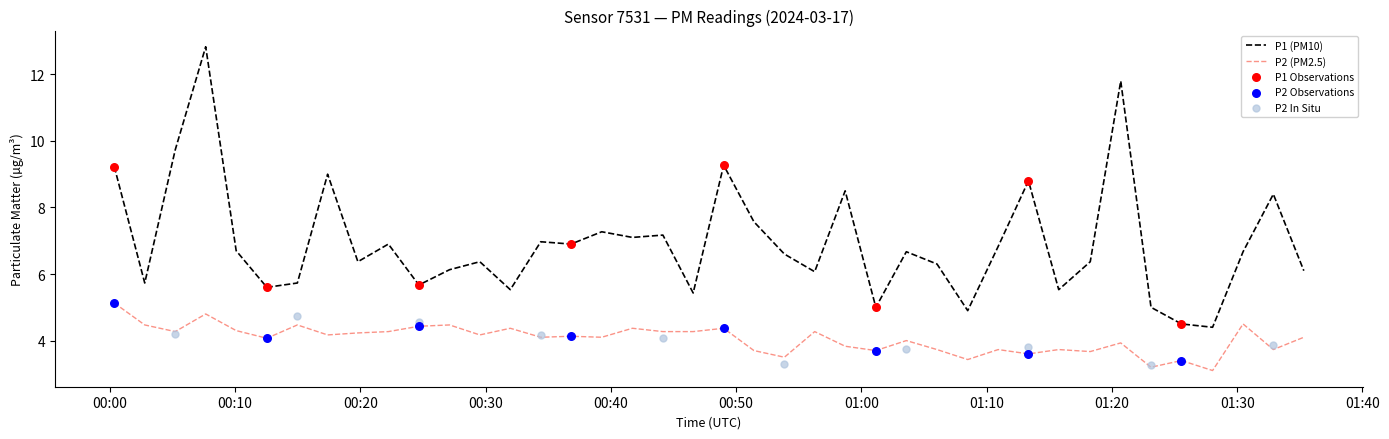

What is the lowest value of the P1 (PM10) series?

4.4